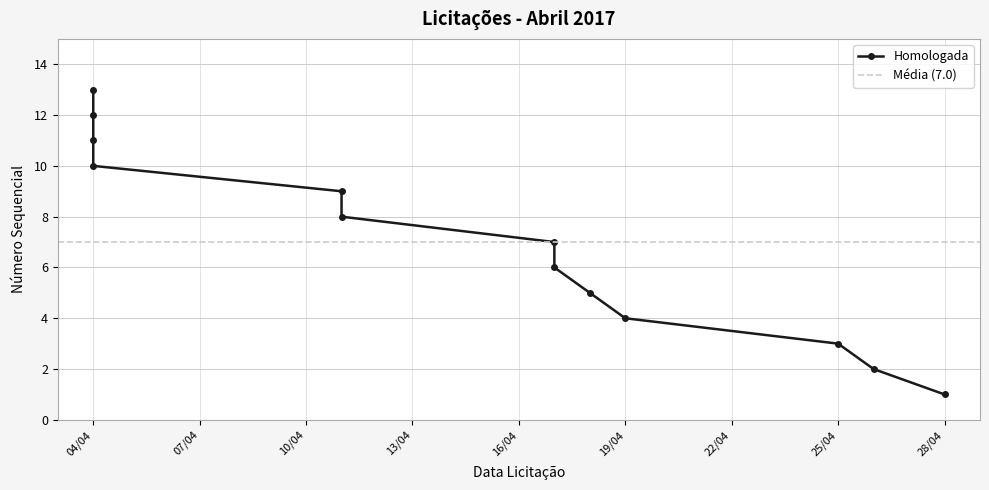

How many distinct data groups are displayed?

1